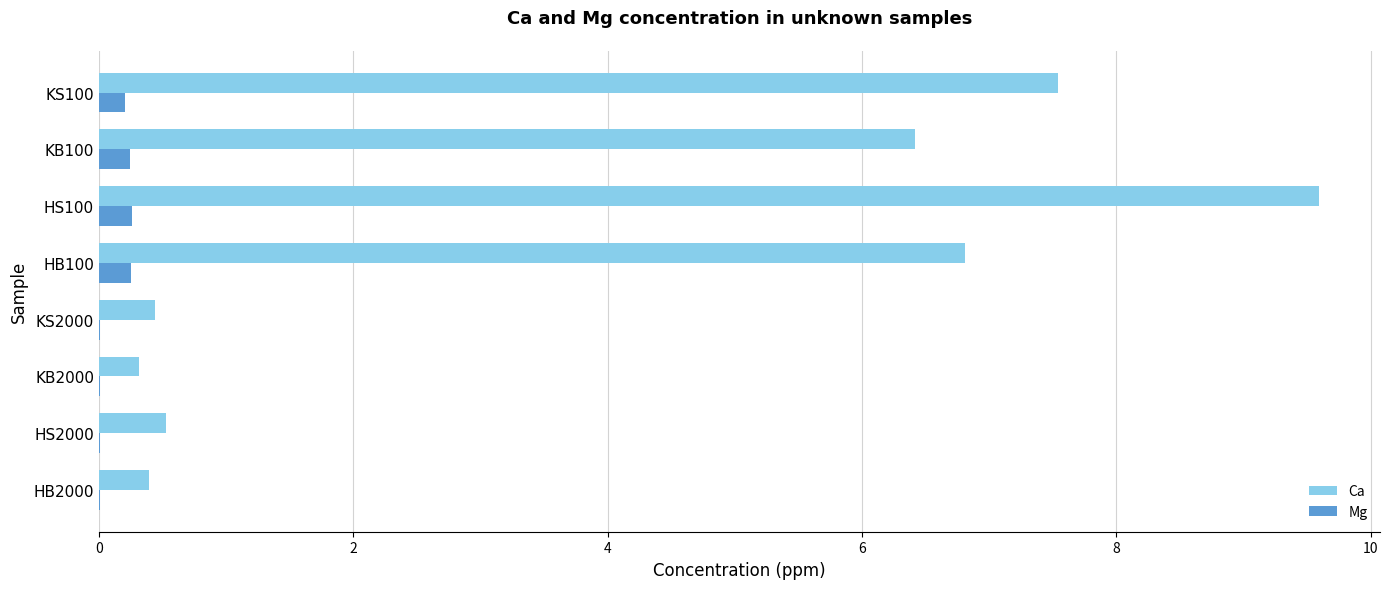

Between HS2000 and KB100, which series saw the biggest shift?

Ca